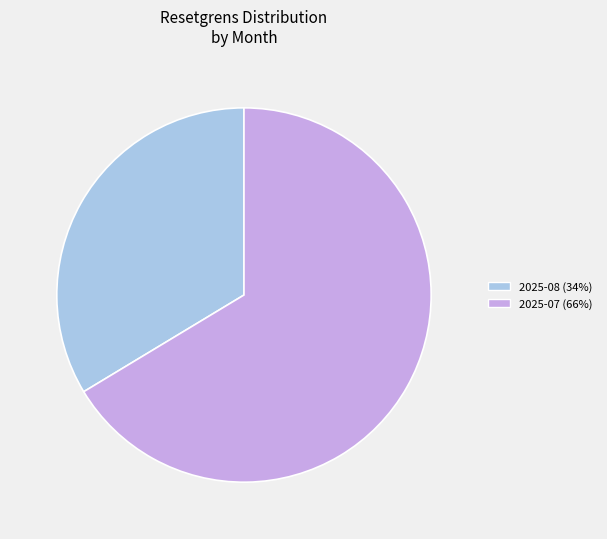

Is there a majority slice in this chart?

Yes